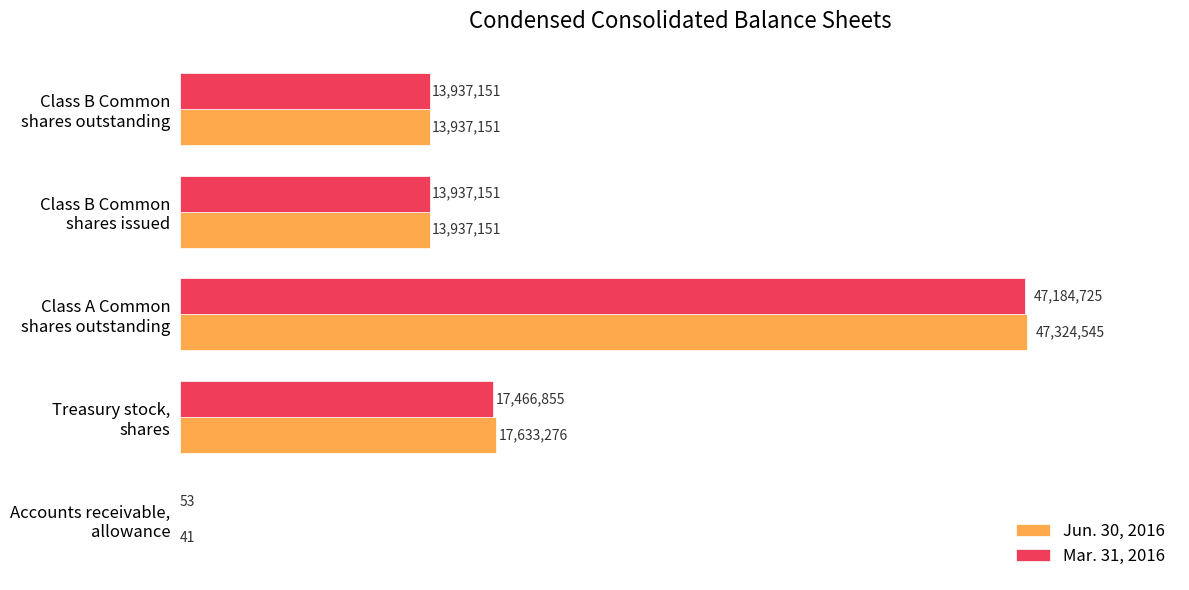

What are all the series names shown in the legend?

Jun. 30, 2016, Mar. 31, 2016